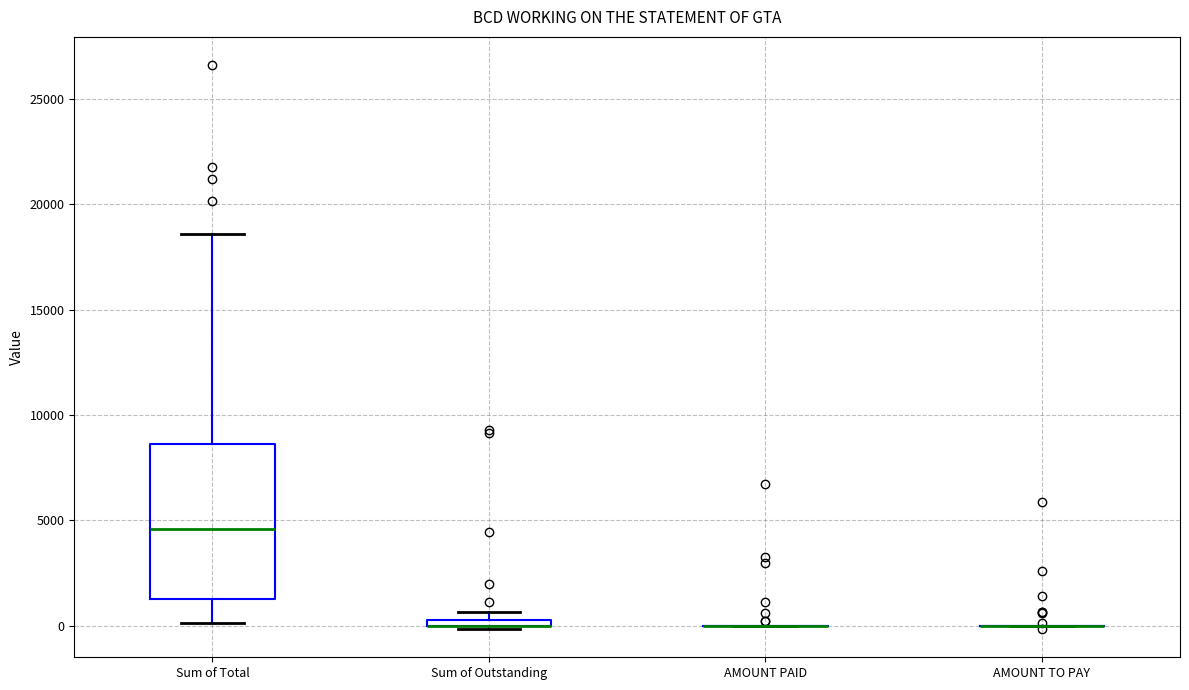

Where is the upper edge of the box for Sum of Outstanding on the y-axis? The values are not printed on the chart, so give them approximately, as read against the axis.

500